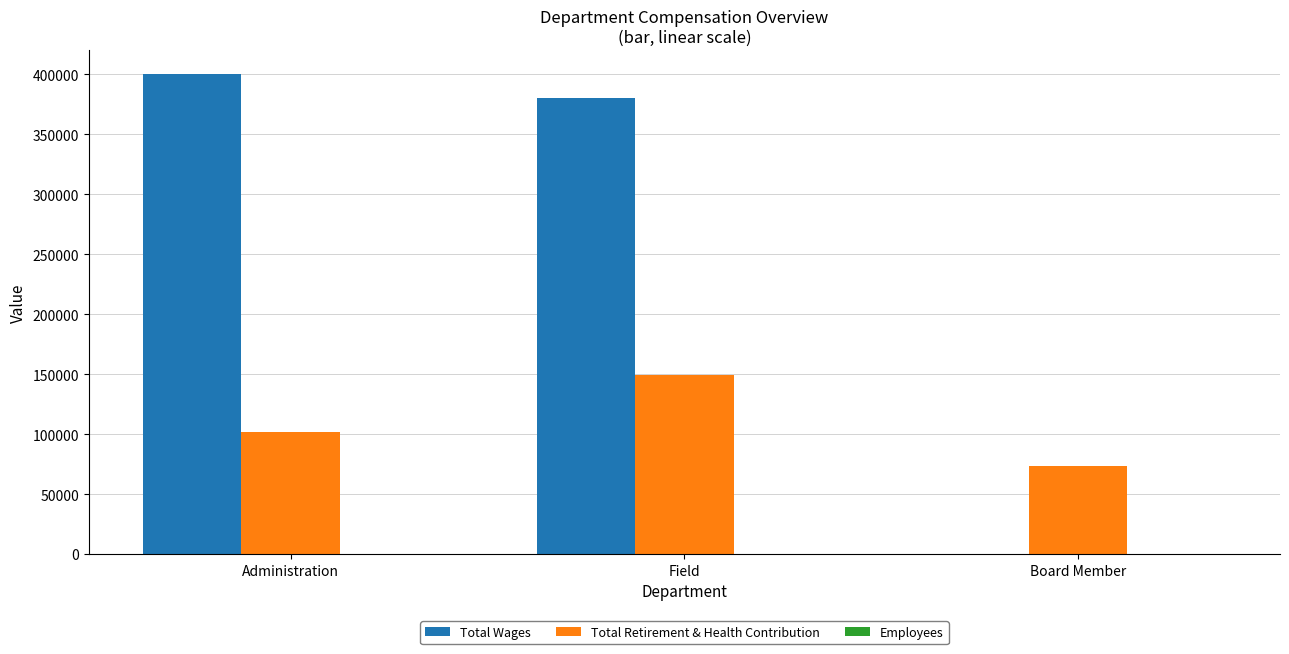

Which series changed the most between Administration and Board Member?

Total Wages